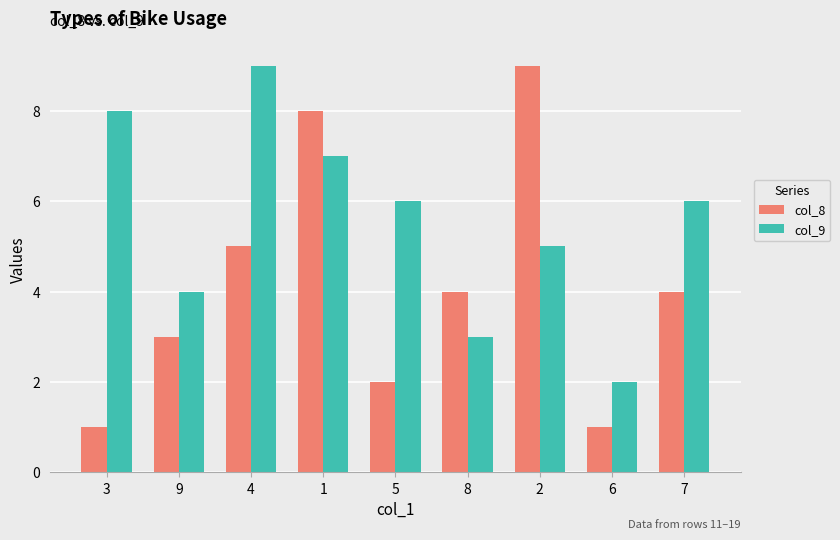

Is the value of col_9 at 9 greater than the value of col_8 at 2?

No